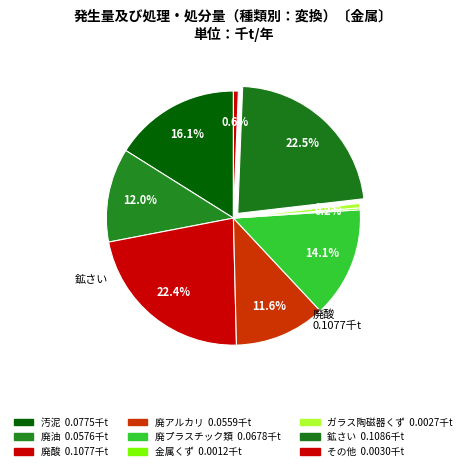

To the nearest percent, what is the average slice percentage?

11%